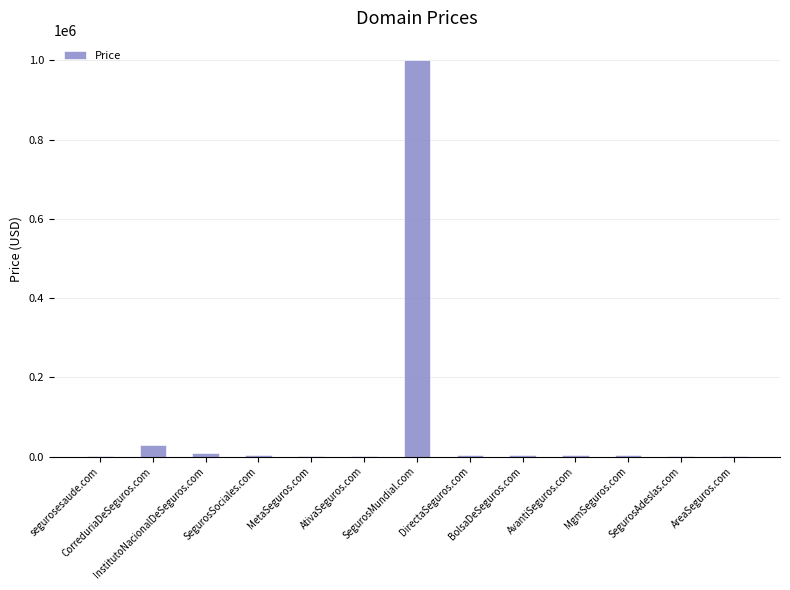

At which category does the chart reach its minimum across all series?

segurosesaude.com